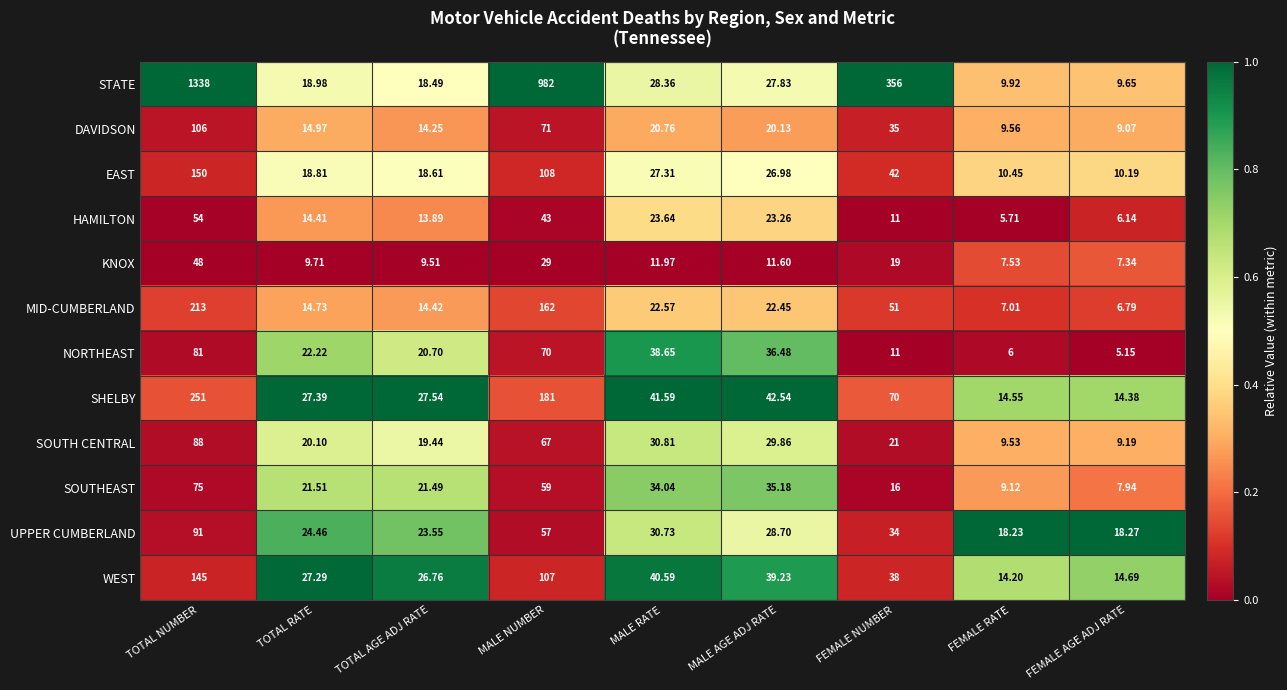

What is the total value across all series at FEMALE RATE?

121.8